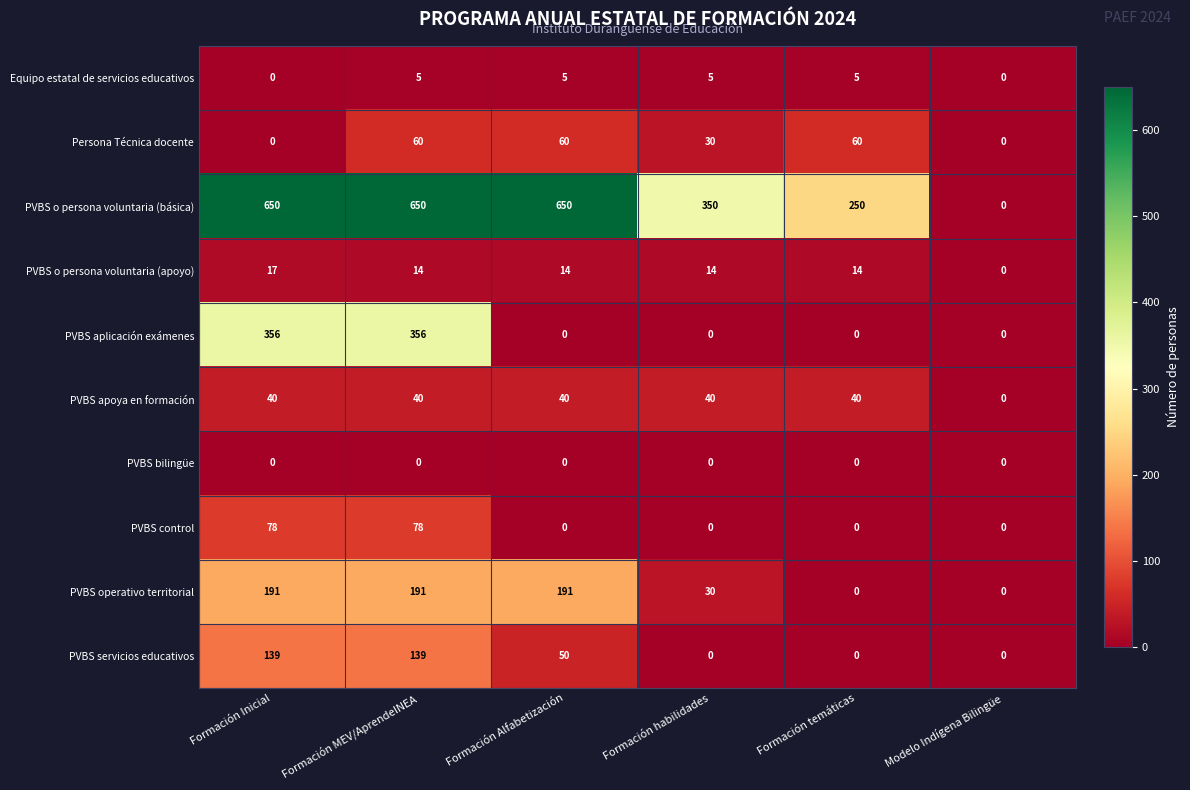

What is the difference between the PVBS control values at Formación temáticas and Formación MEV/AprendeINEA?

78